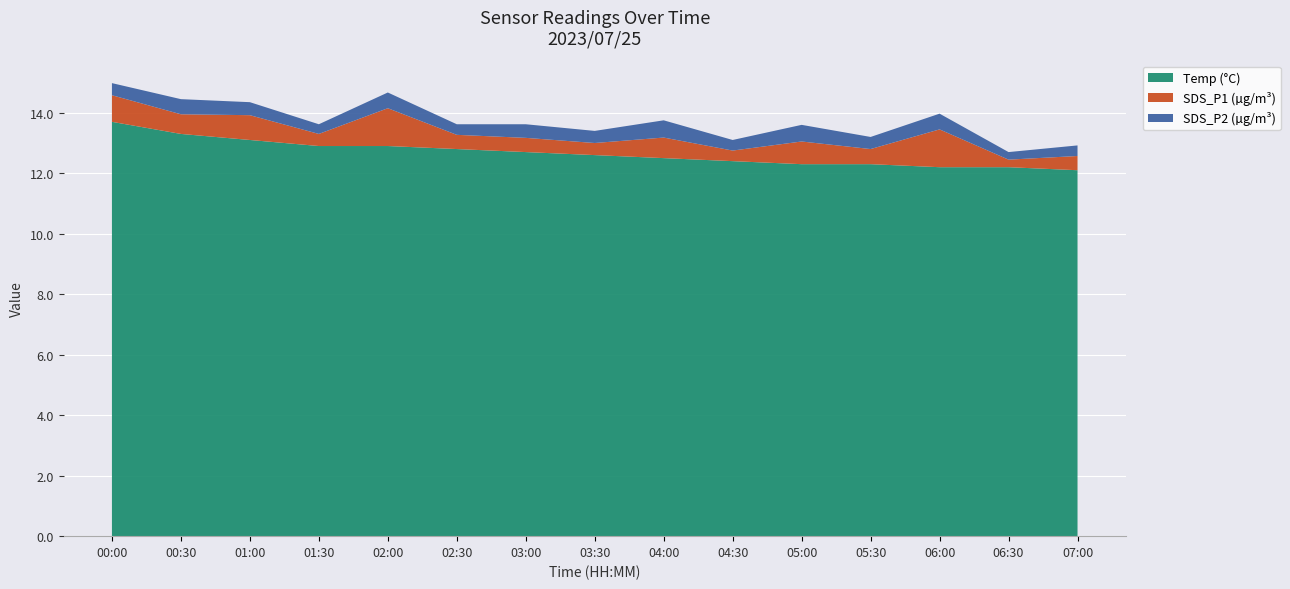

What is the total value across all series at 05:30?

13.2